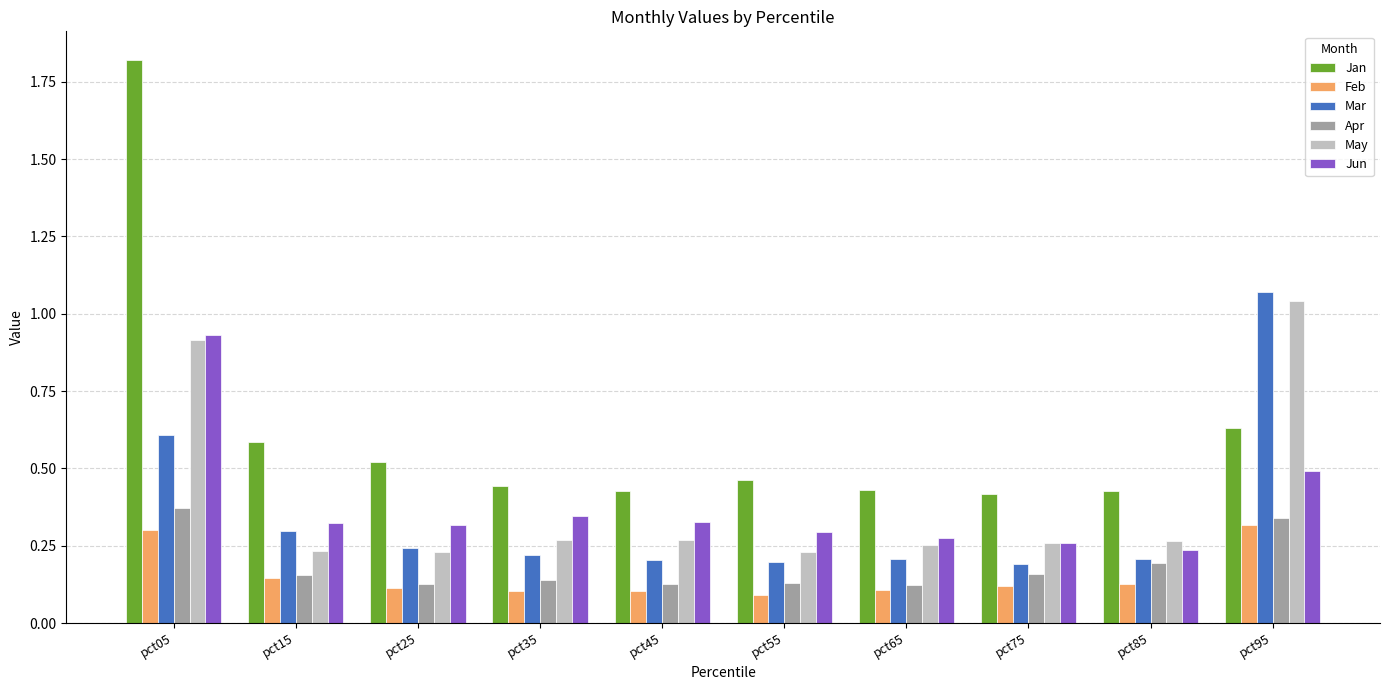

Are the bars grouped side by side (vs. stacked)?

Yes